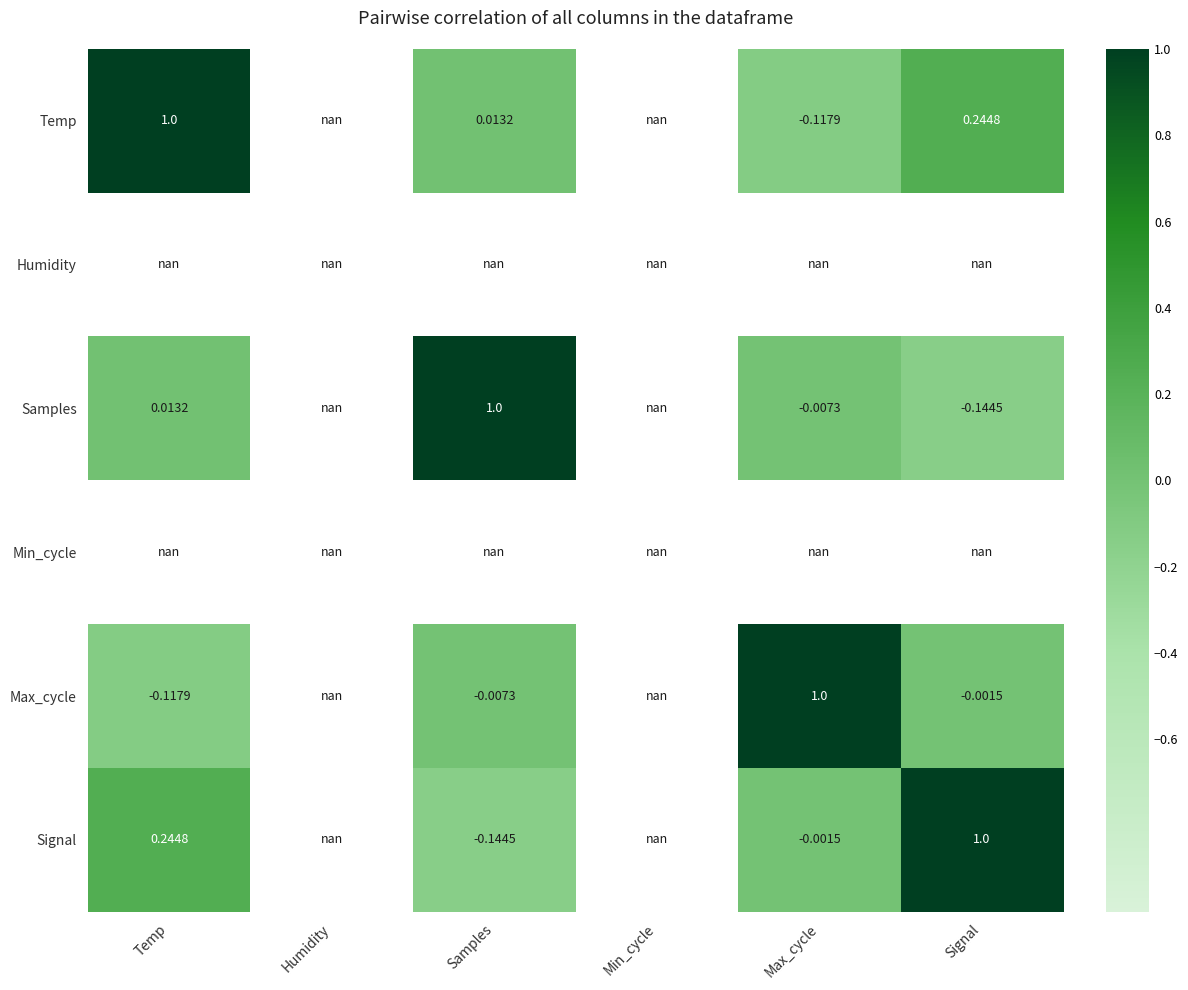

At how many categories does at least one series exceed 0?

4